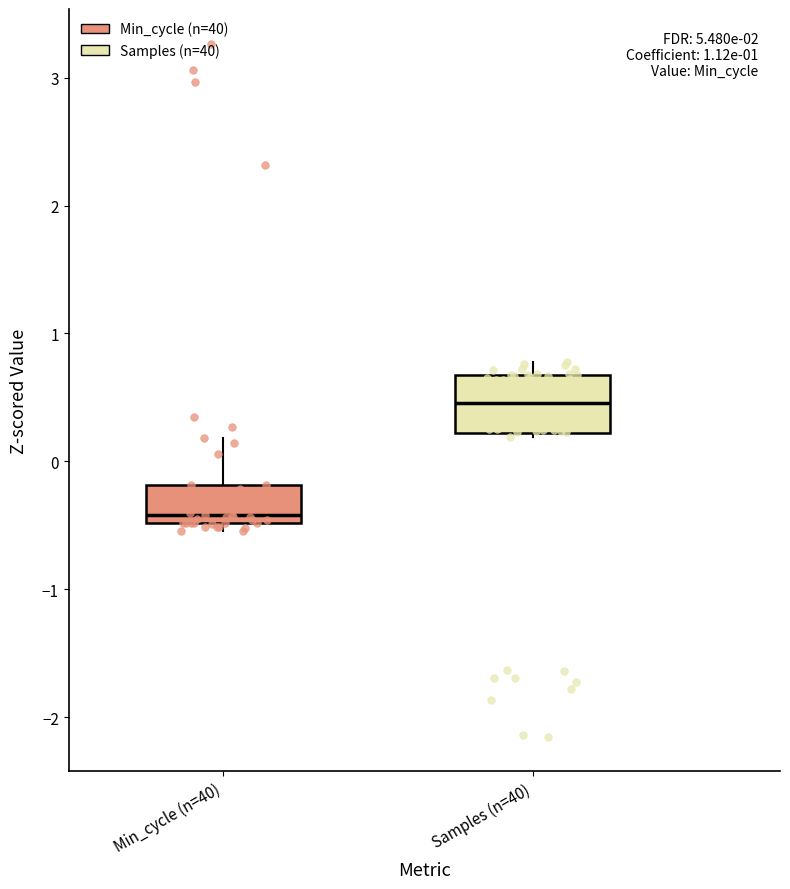

Reading left to right, transcribe this box plot: for each box, give where its median line is, the range the box spans, and where its two whiskers end, as read against the y-axis. The values are not printed on the chart, so give them approximately, as read against the axis.

Min_cycle (n=40): median -0.4, box -0.5 to -0.2, whiskers -0.5 (just below the box's lower edge) to 0.2
Samples (n=40): median 0.5, box 0.2 to 0.7, whiskers 0.2 (just below the box's lower edge) to 0.8